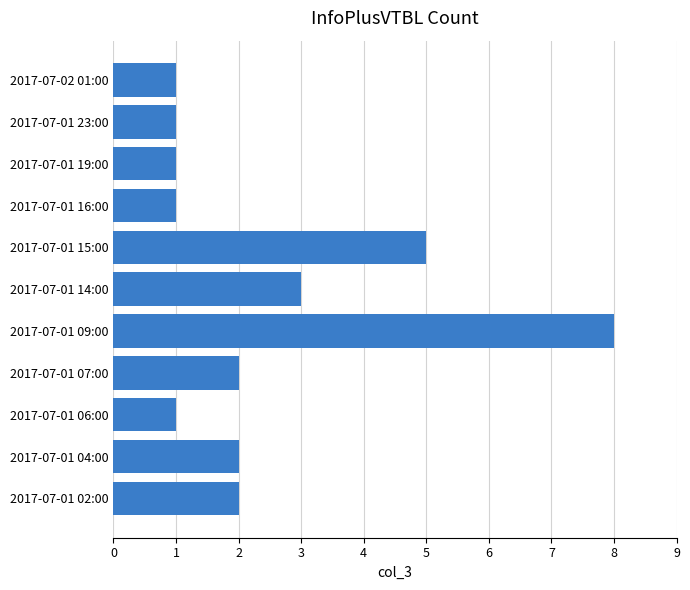

What is the greatest value displayed?

8